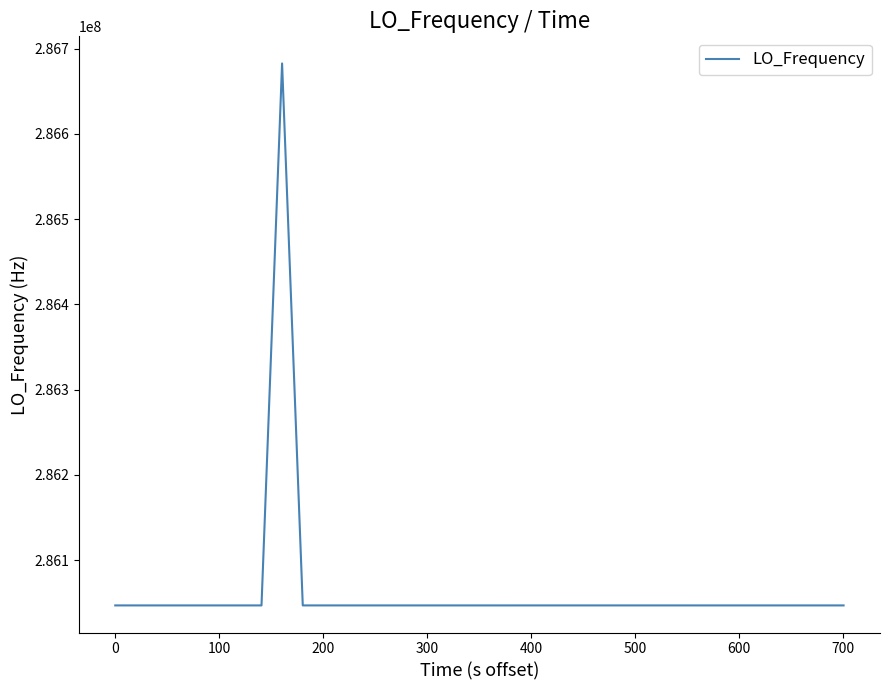

How many values are below 286047000?

12